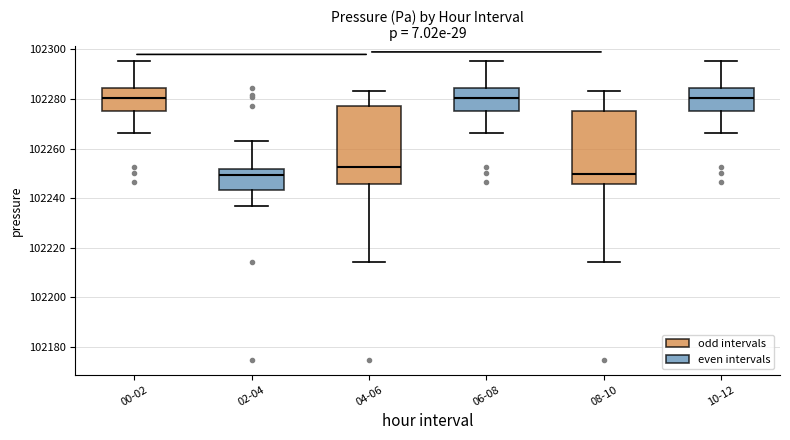

Reading left to right, transcribe this box plot: for each box, give where its median line is, the range the box spans, and where its two whiskers end, as read against the y-axis. The values are not printed on the chart, so give them approximately, as read against the axis.

00-02: median 102280, box 102276 to 102284, whiskers 102266 to 102296
02-04: median 102250, box 102244 to 102252, whiskers 102236 to 102262
04-06: median 102252, box 102246 to 102278, whiskers 102214 to 102284
06-08: median 102280, box 102276 to 102284, whiskers 102266 to 102296
08-10: median 102250, box 102246 to 102276, whiskers 102214 to 102284
10-12: median 102280, box 102276 to 102284, whiskers 102266 to 102296